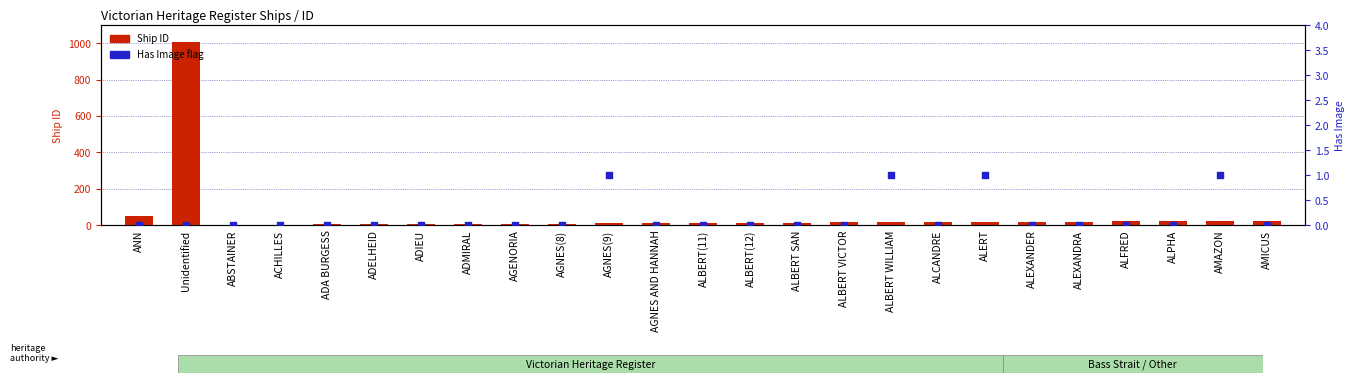

At how many categories does at least one series exceed 351?

1